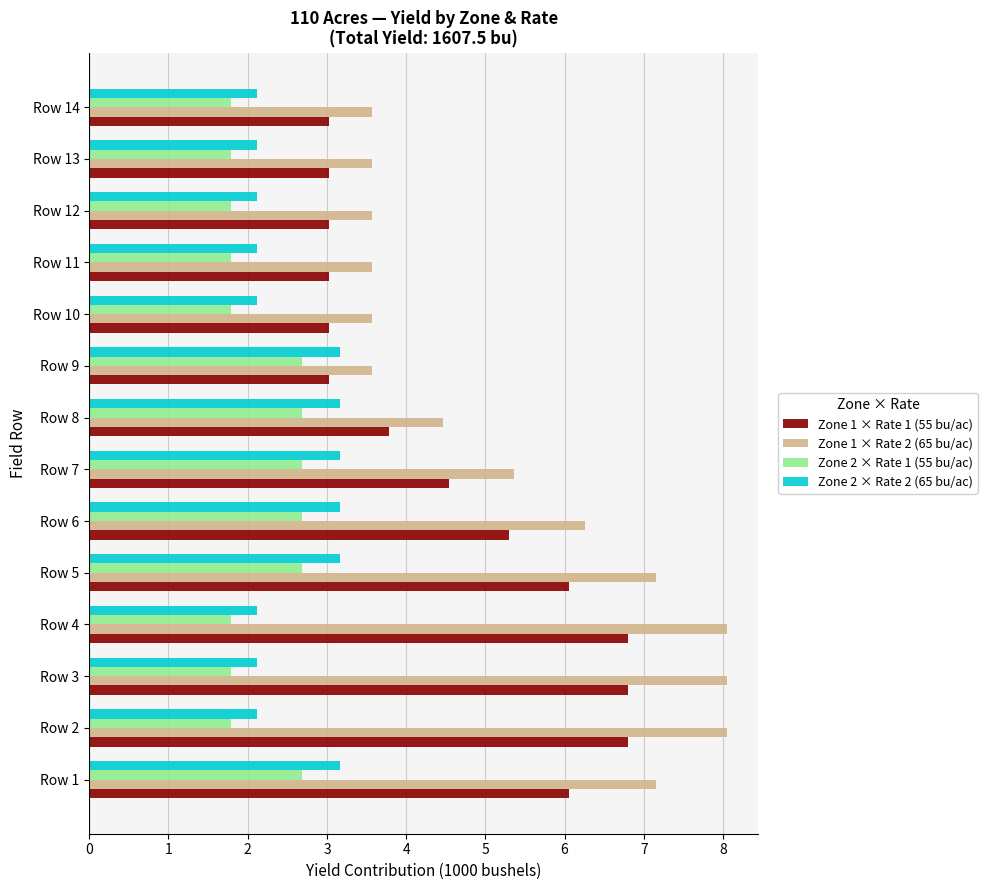

What is the difference between the highest and lowest values at Row 8?

1.8